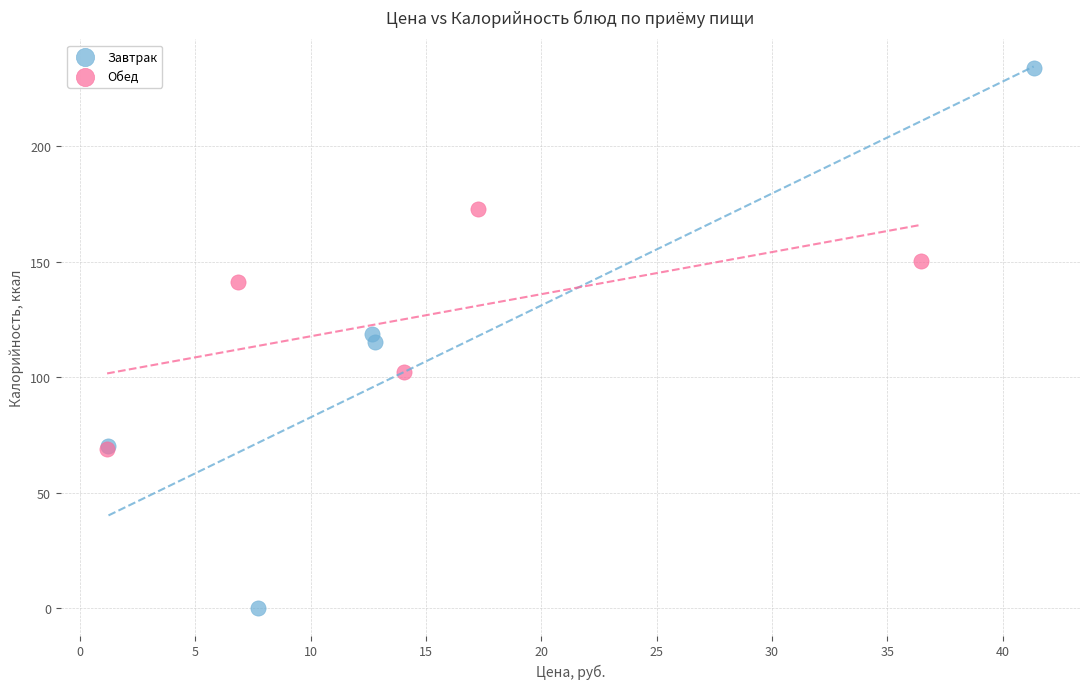

Which series reaches the minimum Y coordinate?

Завтрак